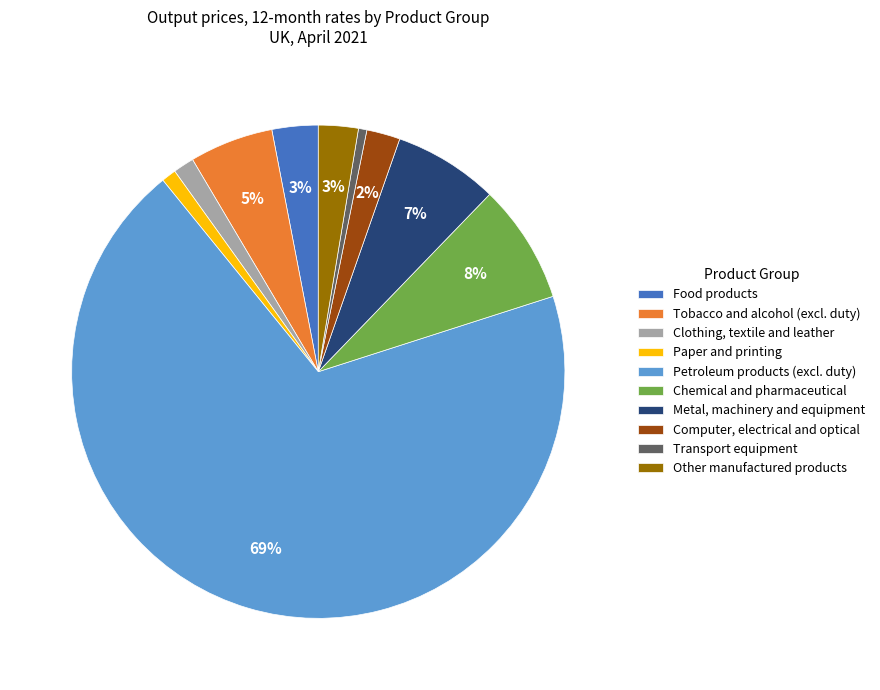

True or false: Clothing, textile and leather accounts for 15% of the total.

False